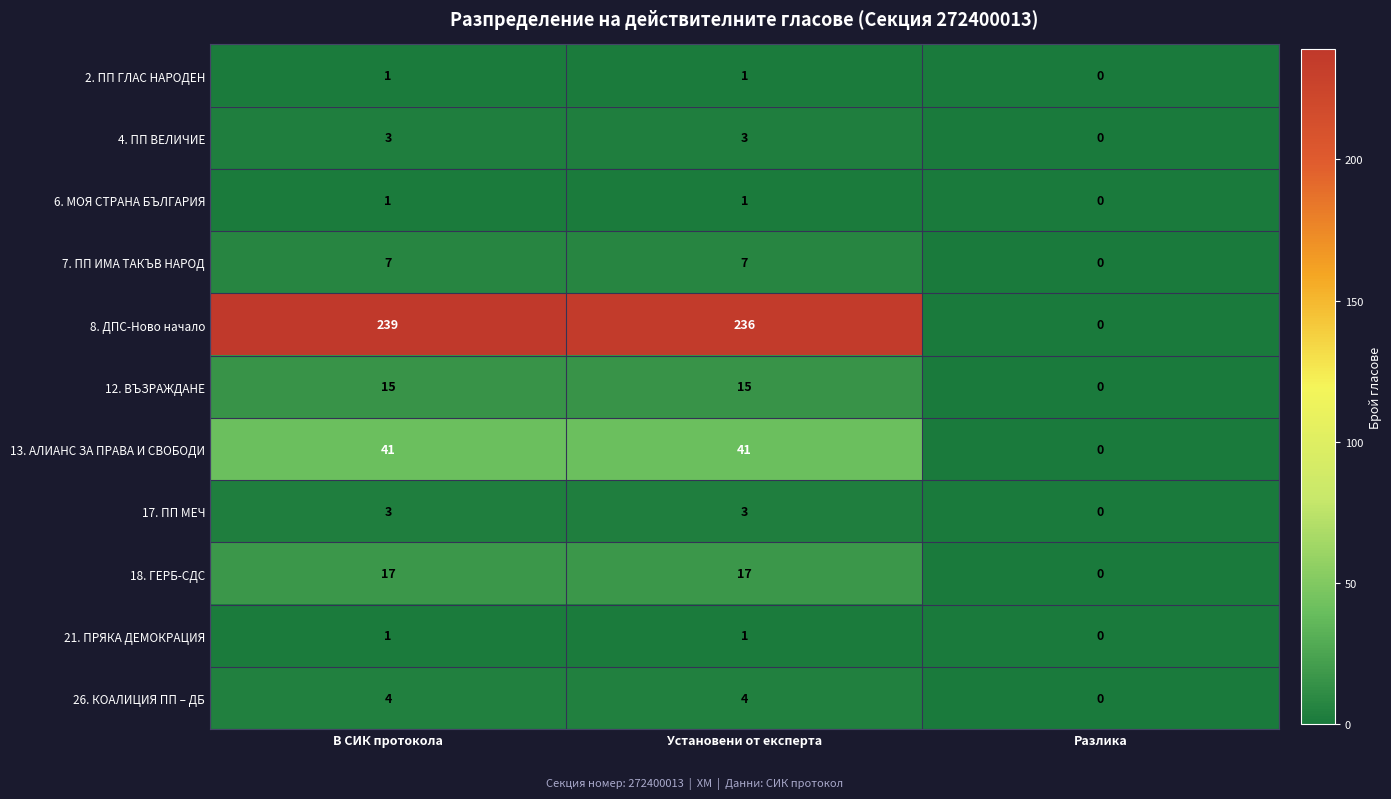

Which series changed the most between Установени от експерта and Разлика?

8. ДПС-Ново начало